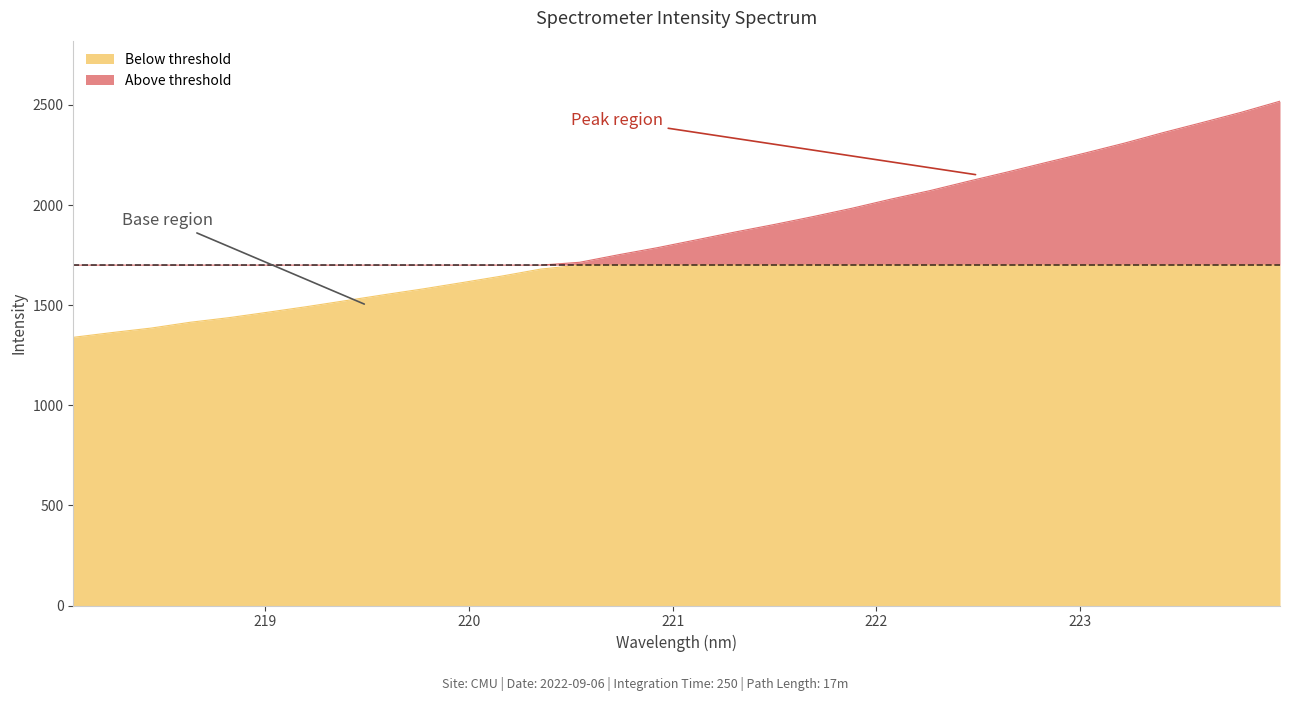

List the labels in order of value, smallest first.

218.0596, 218.2508, 218.442, 218.6332, 218.8244, 219.0156, 219.2067, 219.3979, 219.589, 219.7801, 219.9712, 220.1623, 220.3533, 220.5444, 220.7354, 220.9264, 221.1174, 221.3083, 221.4993, 221.6902, 221.8812, 222.0721, 222.263, 222.4538, 222.6447, 222.8355, 223.0264, 223.2172, 223.408, 223.5987, 223.7895, 223.9802